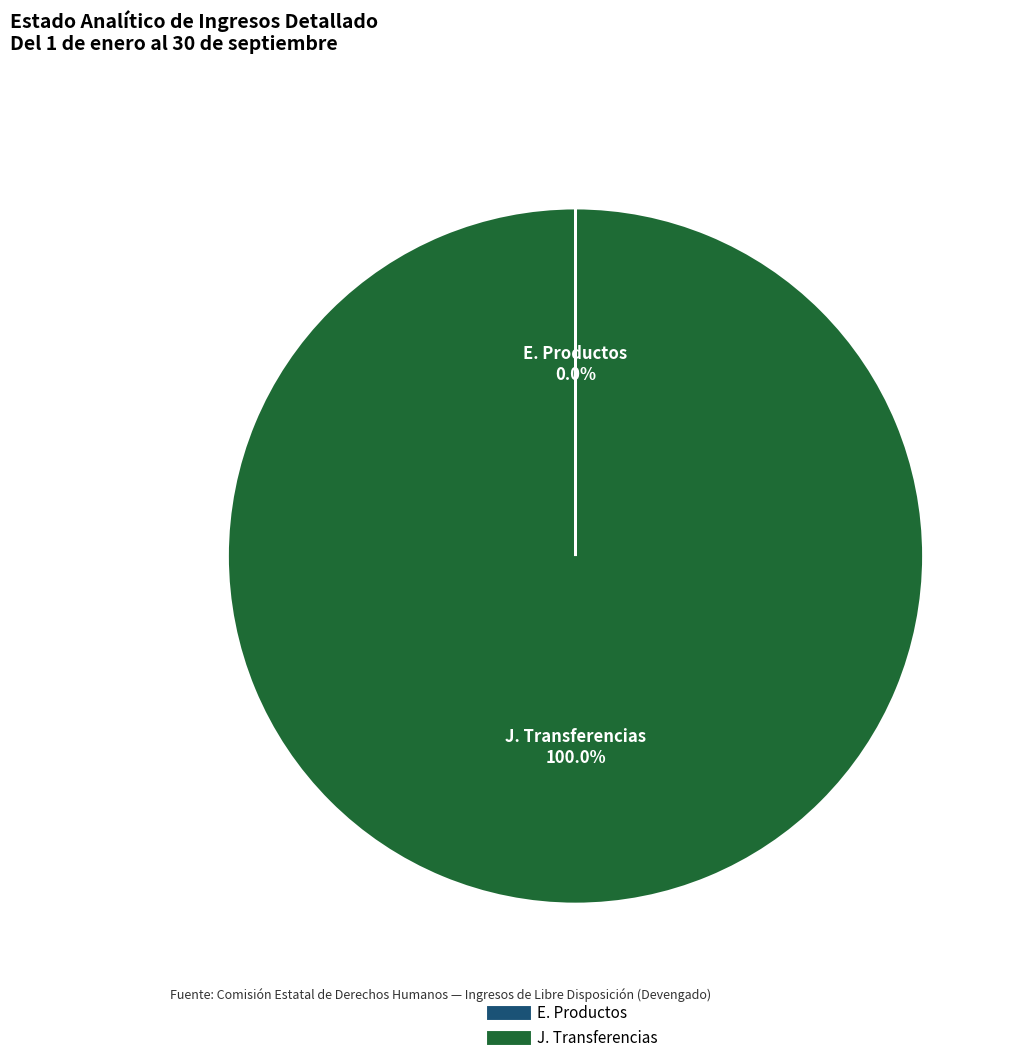

Does any single category account for the majority?

Yes